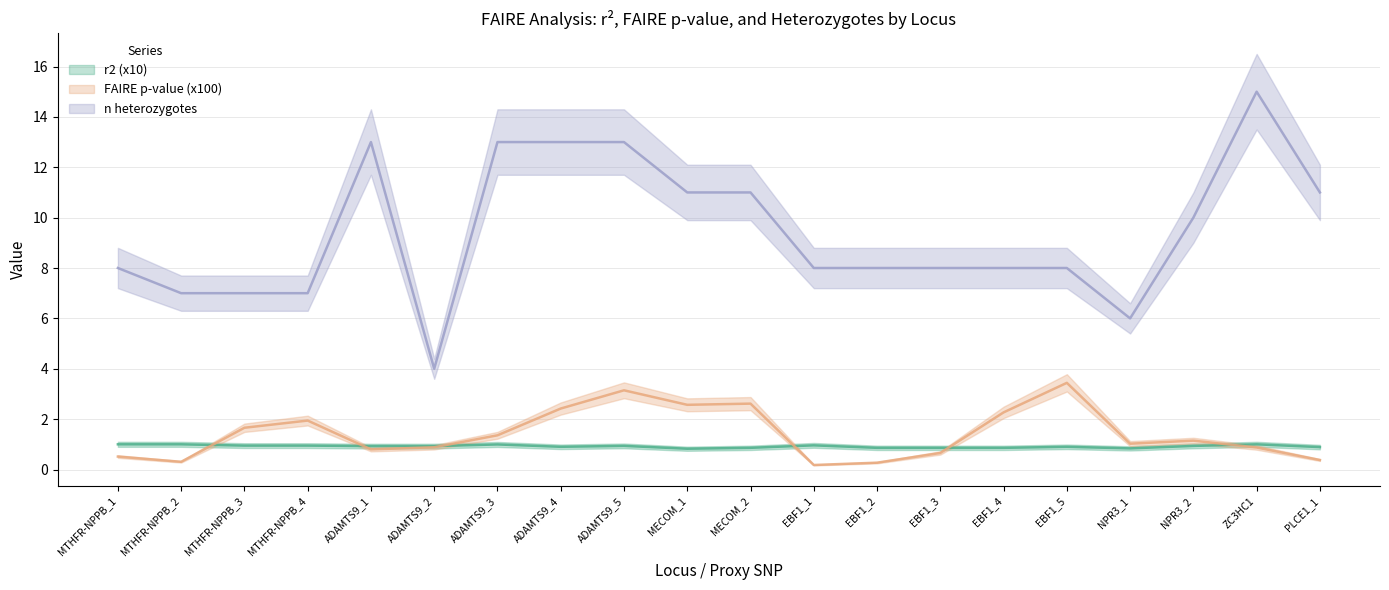

Where does the FAIRE p-value (x100) series first go above 1?

MTHFR-NPPB_3